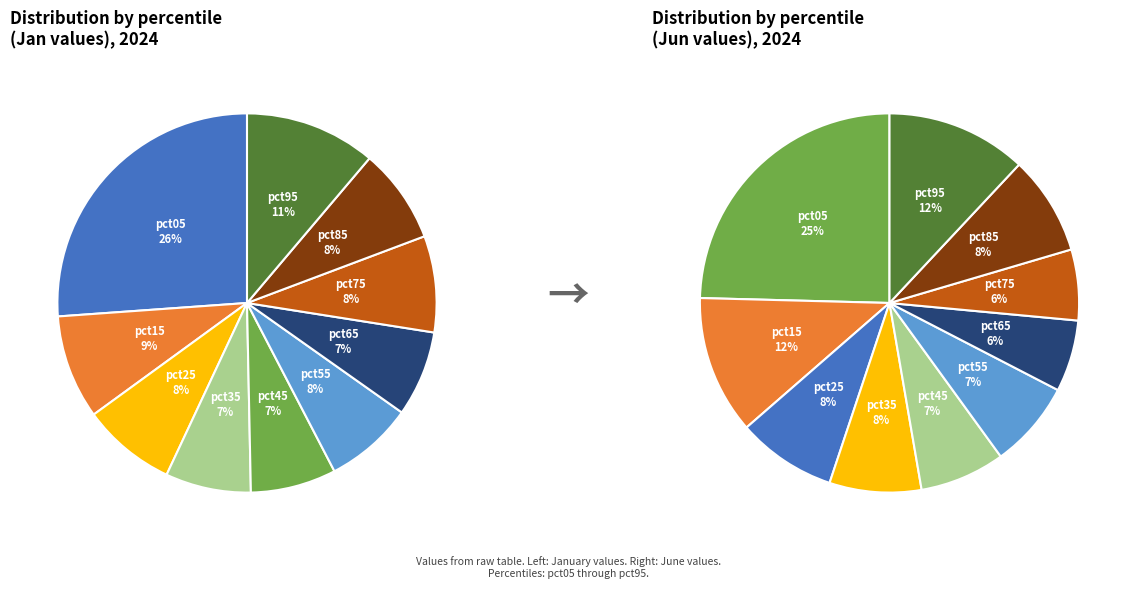

To the nearest percent, what percentage of the pie is 6?

7%